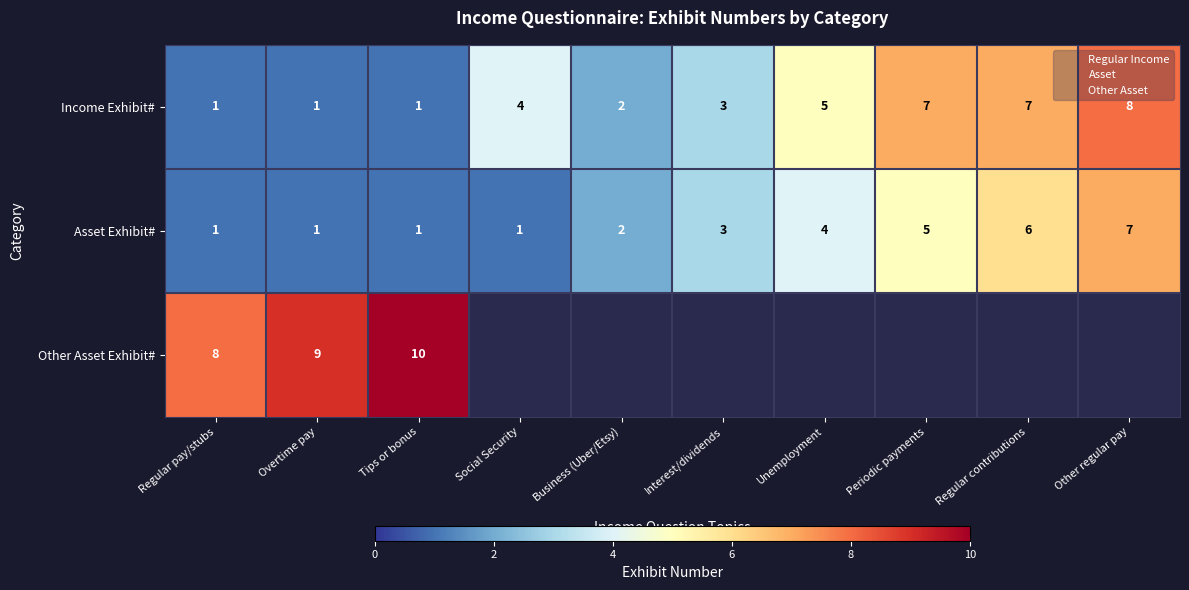

How many distinct data groups are displayed?

3